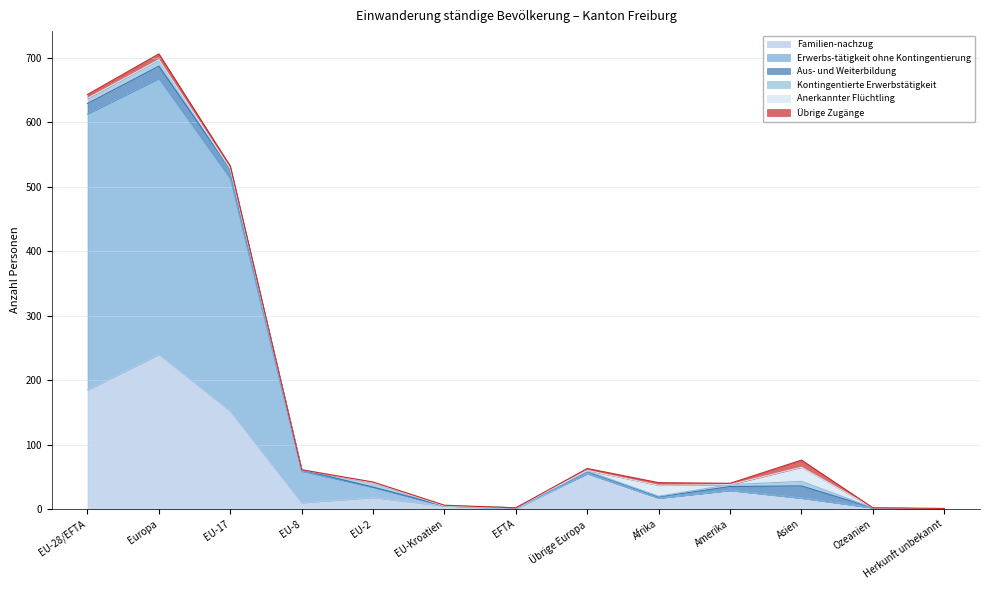

What are all the series names shown in the legend?

Familien-nachzug, Erwerbs-tätigkeit ohne Kontingentierung, Aus- und Weiterbildung, Kontingentierte Erwerbstätigkeit, Anerkannter Flüchtling, Übrige Zugänge